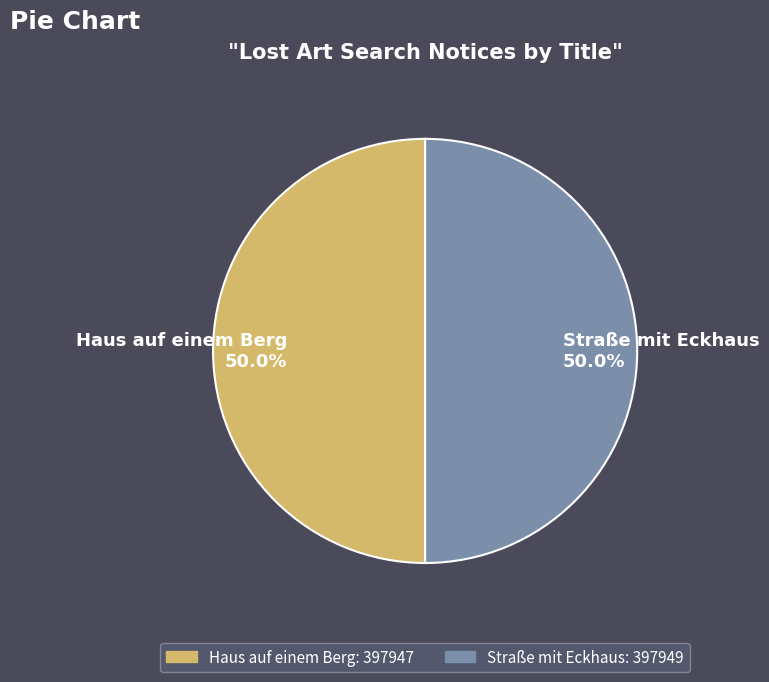

What percentage is NOT represented by Haus auf einem Berg?

50.0%